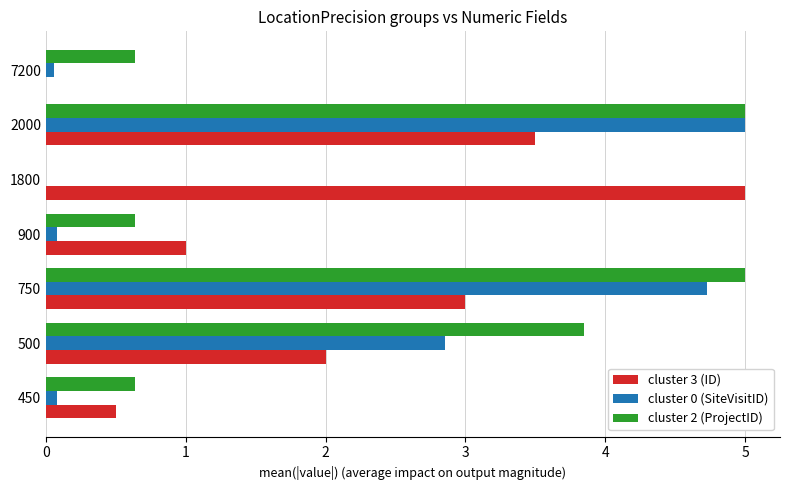

What is the total value across all series at 750?

12.7